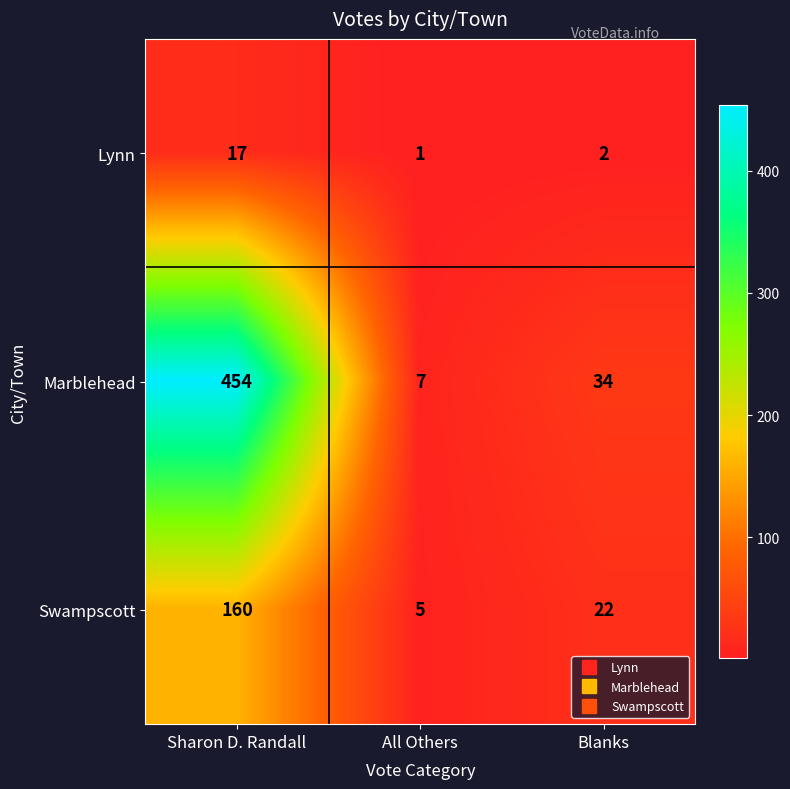

List the series in order of their peak value, lowest first.

Lynn, Swampscott, Marblehead